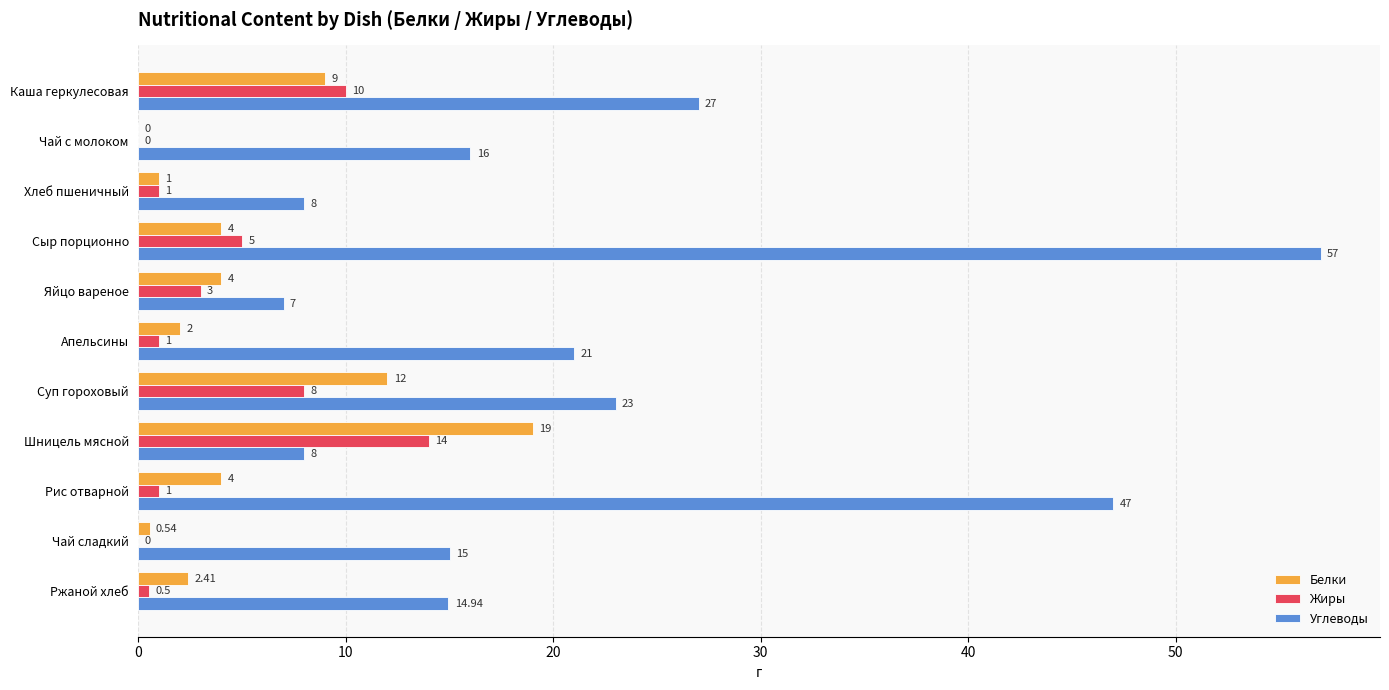

What is the sum of the Белки values at Шницель мясной and Рис отварной?

23.0